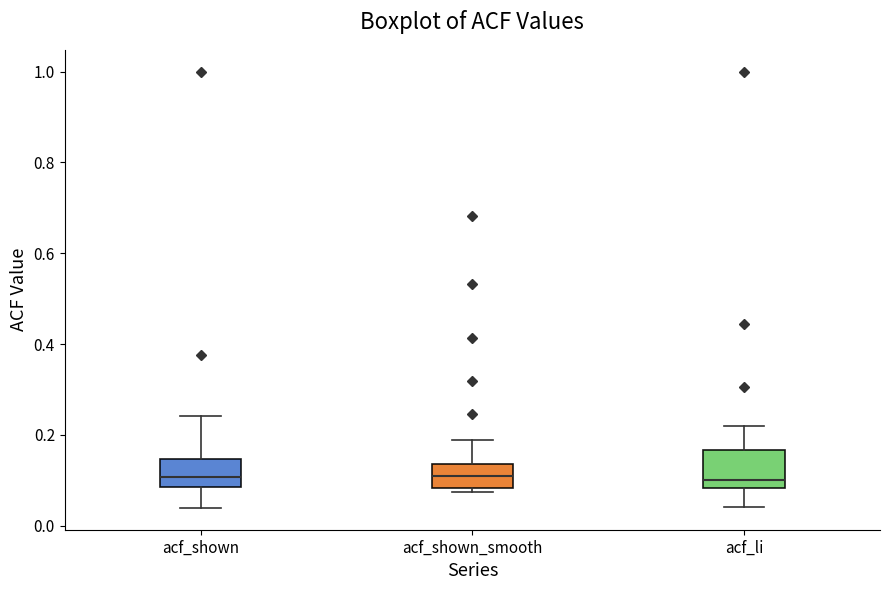

Where does the upper whisker of the box for acf_shown_smooth end on the y-axis? The values are not printed on the chart, so give them approximately, as read against the axis.

0.18